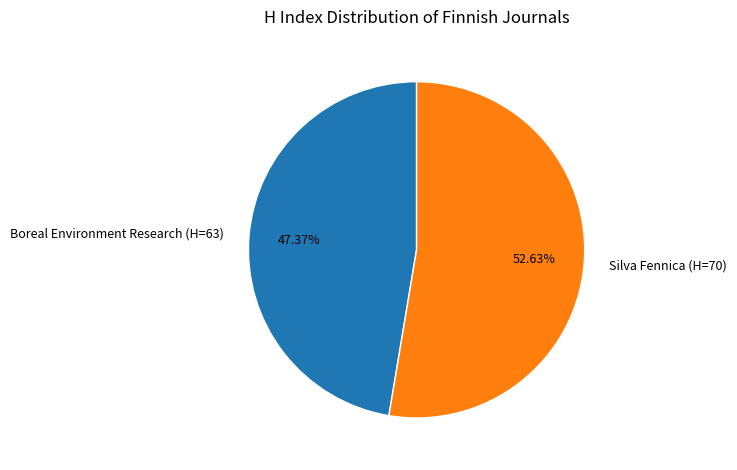

What is the largest slice in the pie chart?

Silva Fennica (H=70)